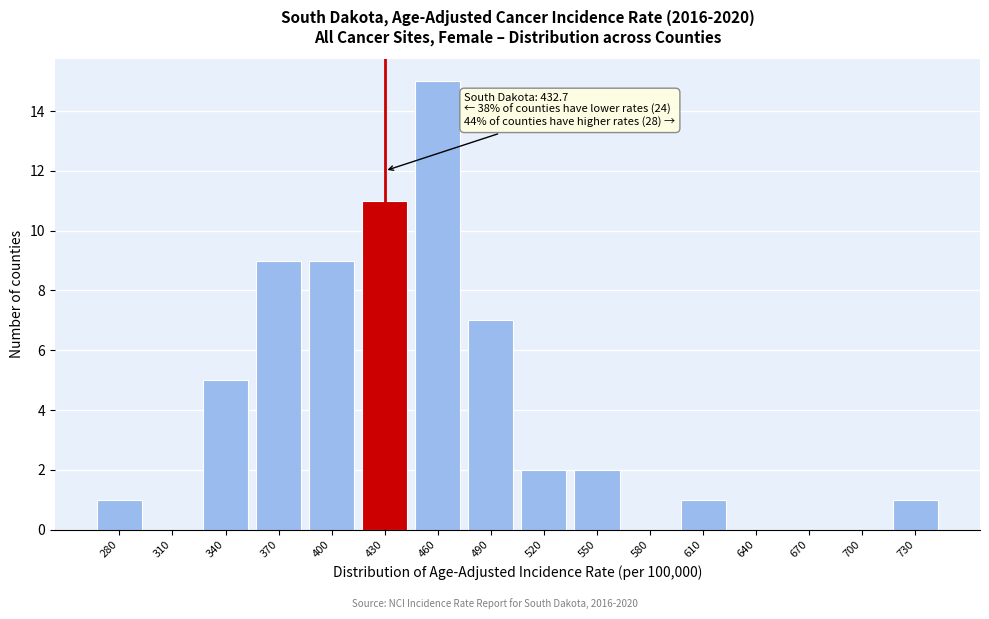

Reading left to right, what are all the values shown in this chart?

280=1	310=0	340=5	370=9	400=9	430=11	460=15	490=7	520=2	550=2	580=0	610=1	640=0	670=0	700=0	730=1